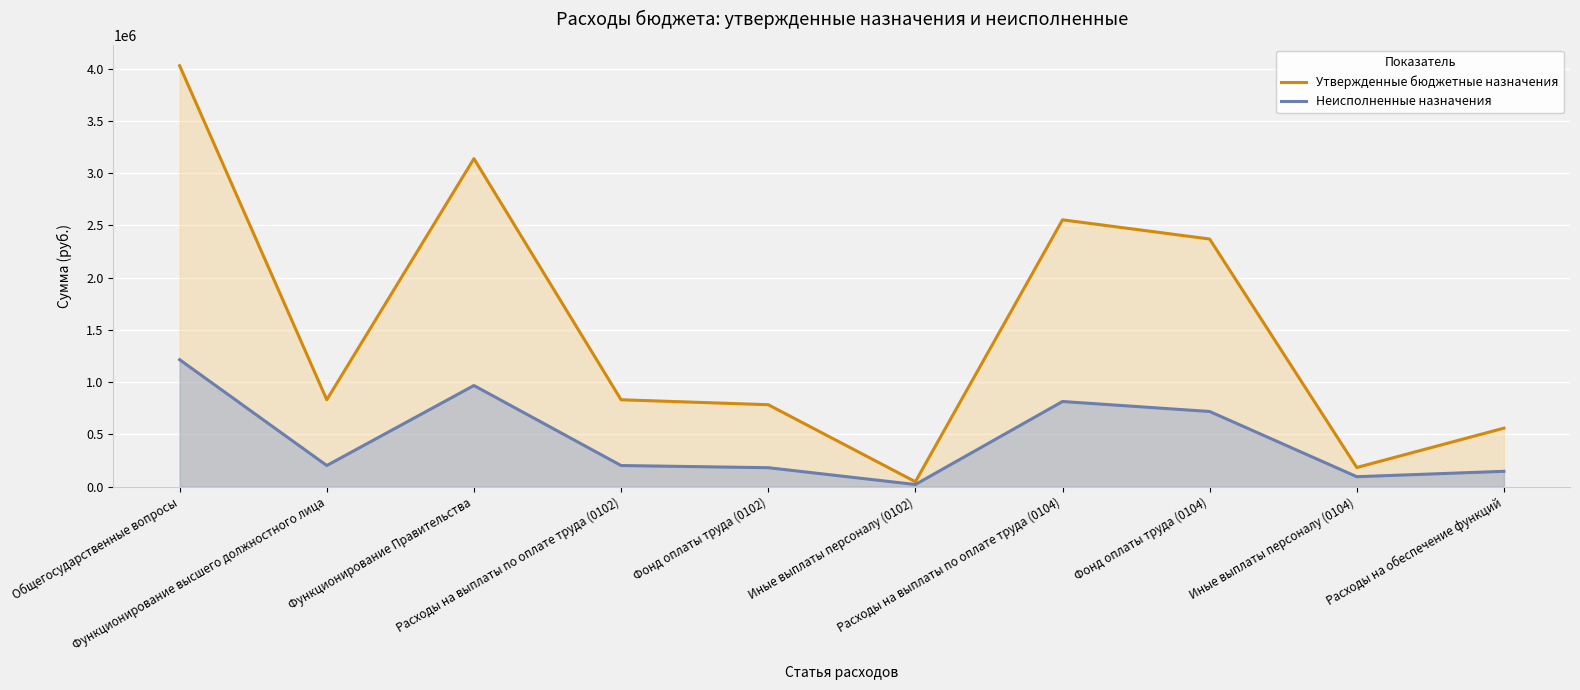

True or false: Утвержденные бюджетные назначения and Неисполненные назначения cross at least once.

False